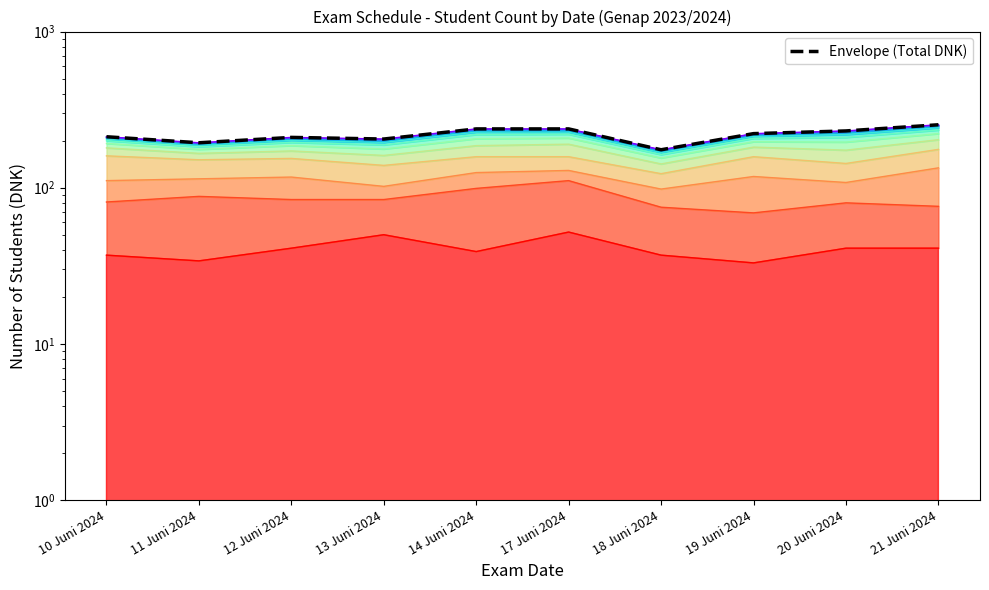

The chart shows a value of 175 at 18 Juni 2024. True or false?

True